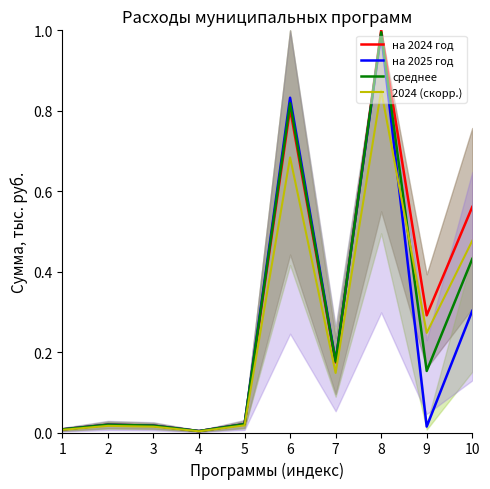

How many categories are shown in the chart?

10